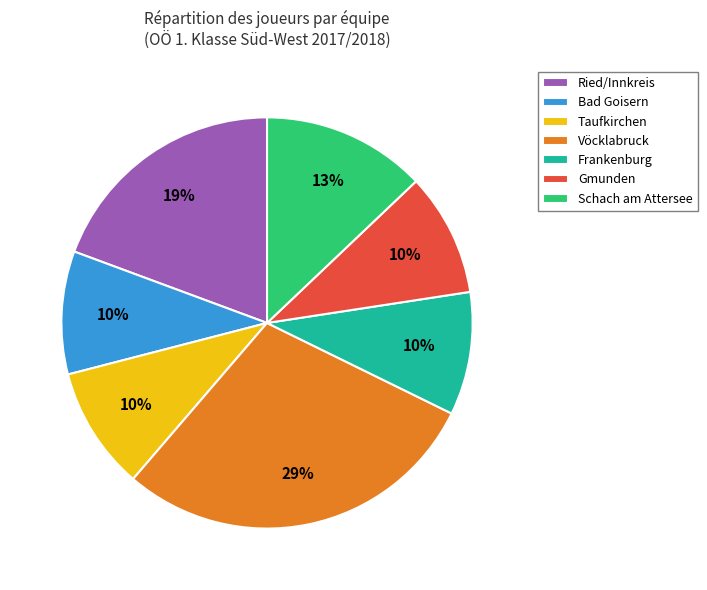

Is Vöcklabruck the majority of the pie?

No